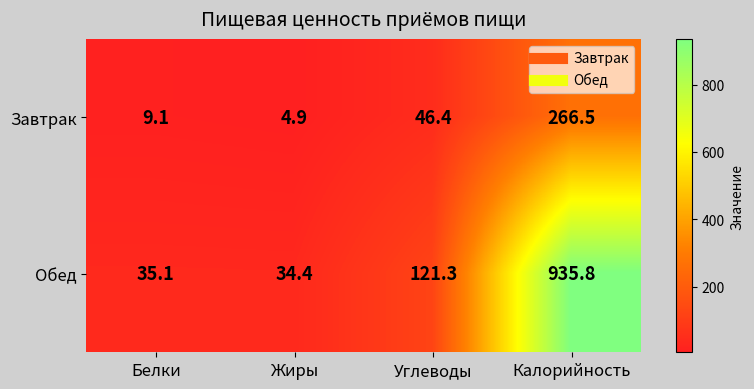

How many categories are shown in the chart?

4